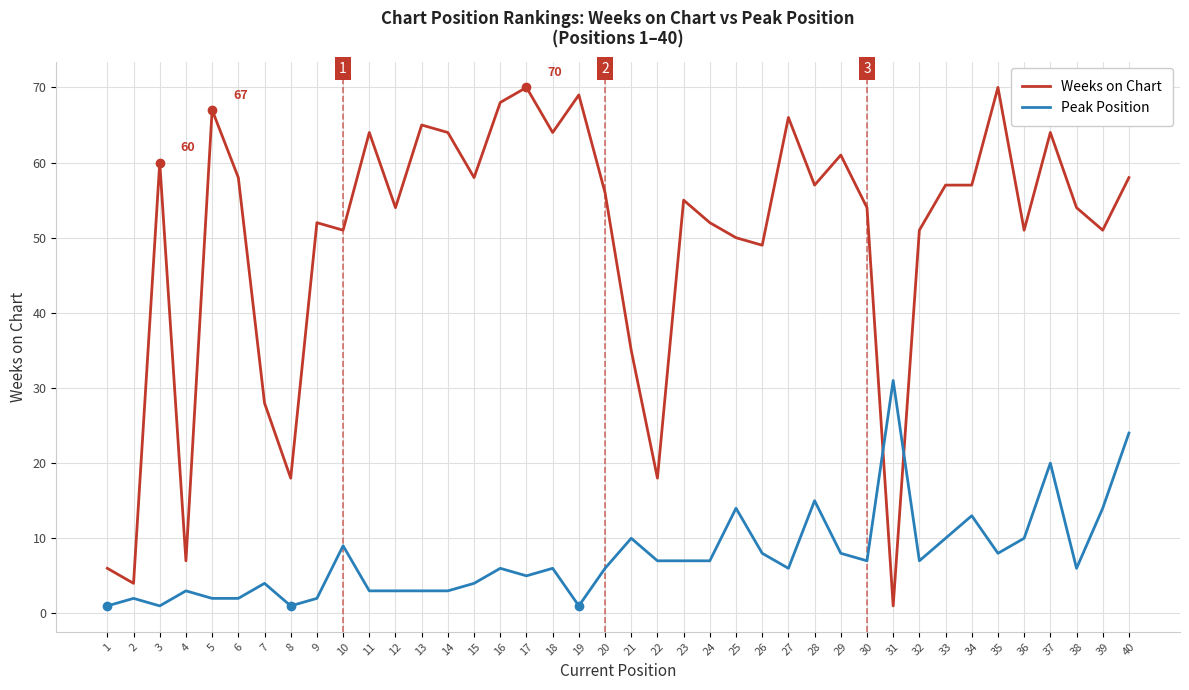

How many lines are shown in the chart?

2